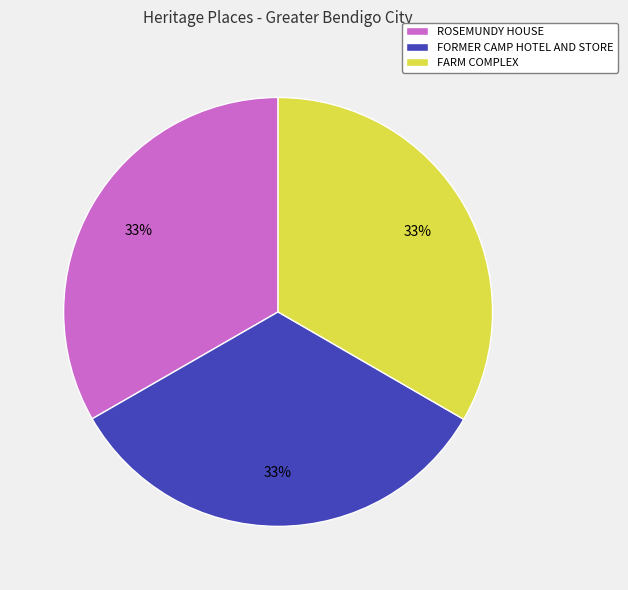

To the nearest percent, what is the average slice percentage?

33%